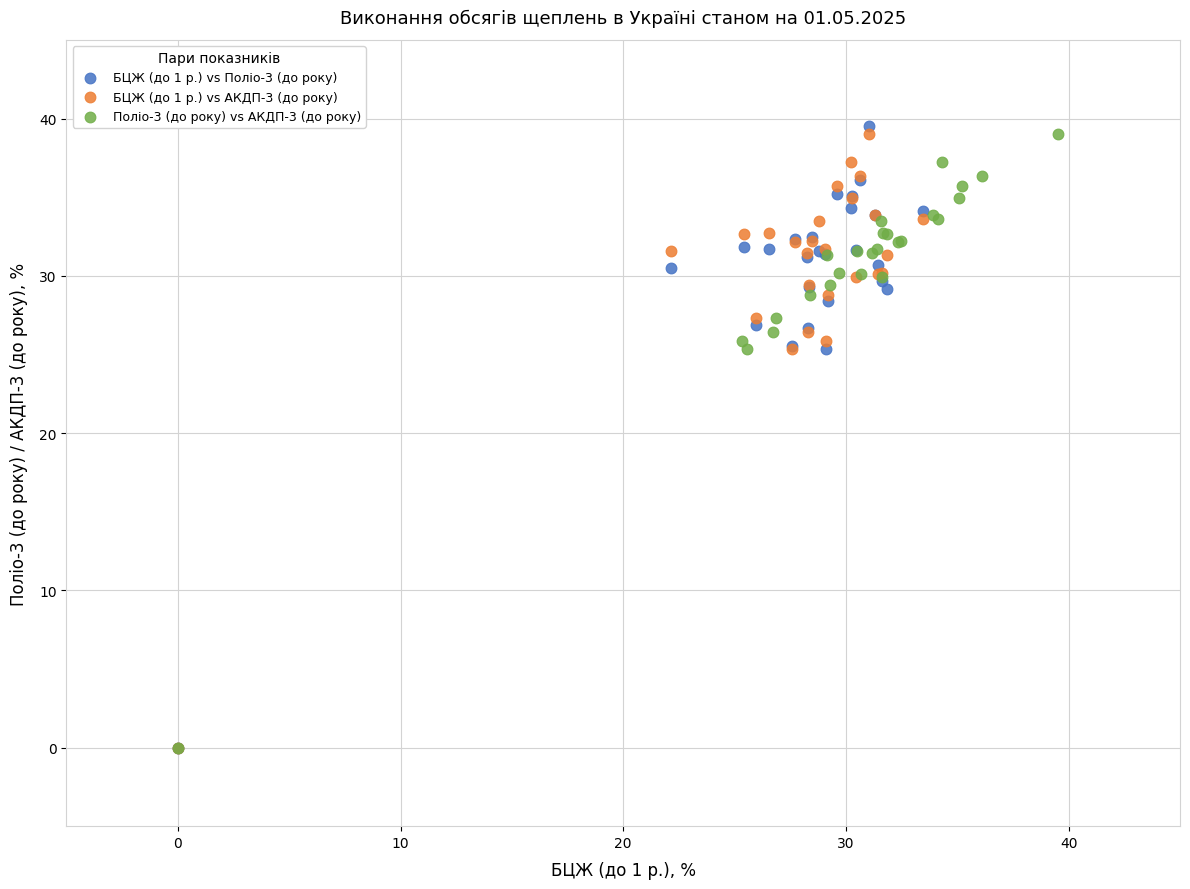

Which series has the largest Y range (max minus min)?

БЦЖ (до 1 р.) vs Поліо-3 (до року)